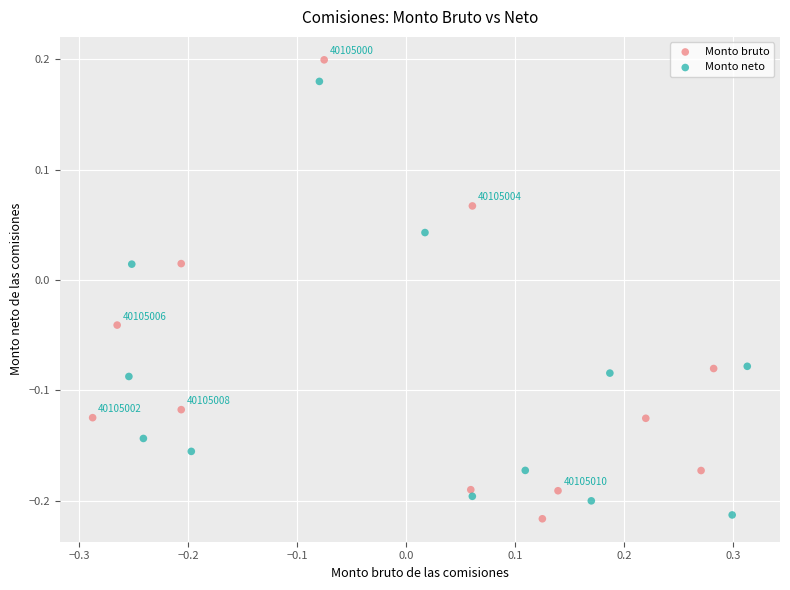

Which series has the largest Y range (max minus min)?

Monto bruto